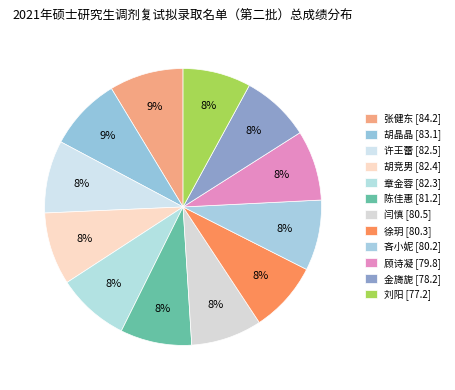

To the nearest percent, what is the combined percentage of 吝小妮 and 许王蕾?

17%